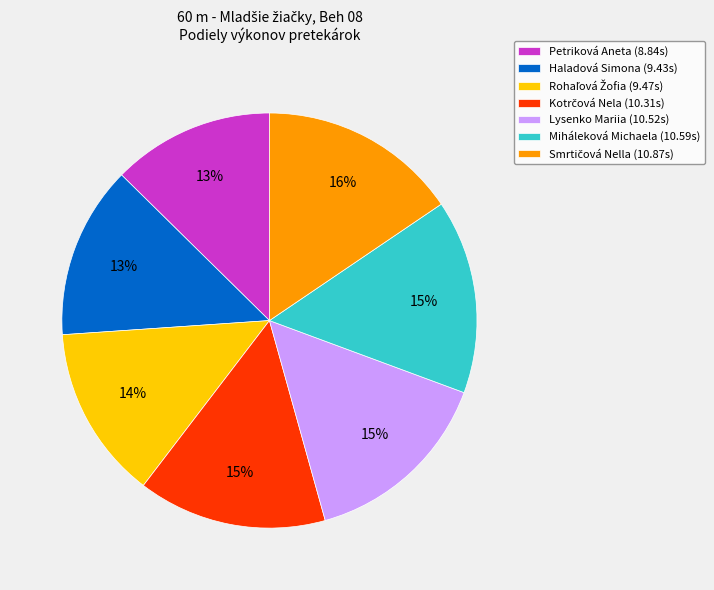

Is there any slice that represents more than half of the pie?

No